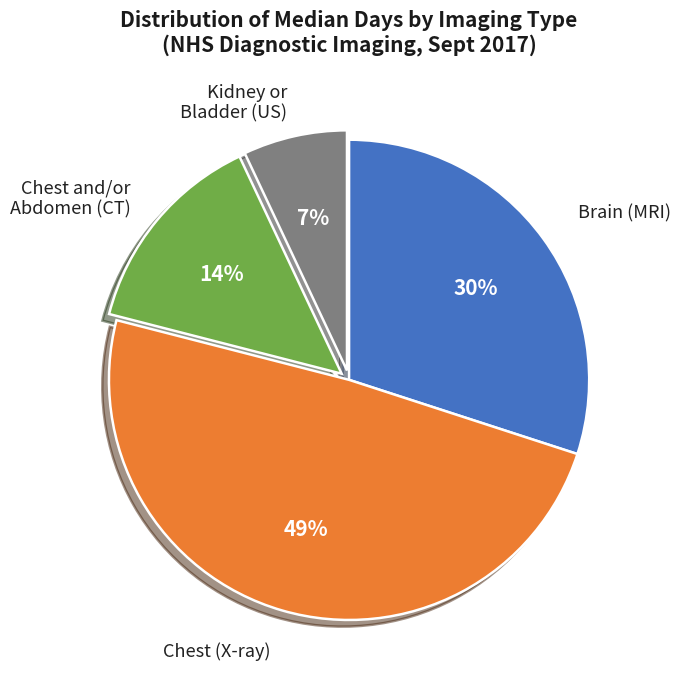

To the nearest percent, what is the average slice percentage?

25%